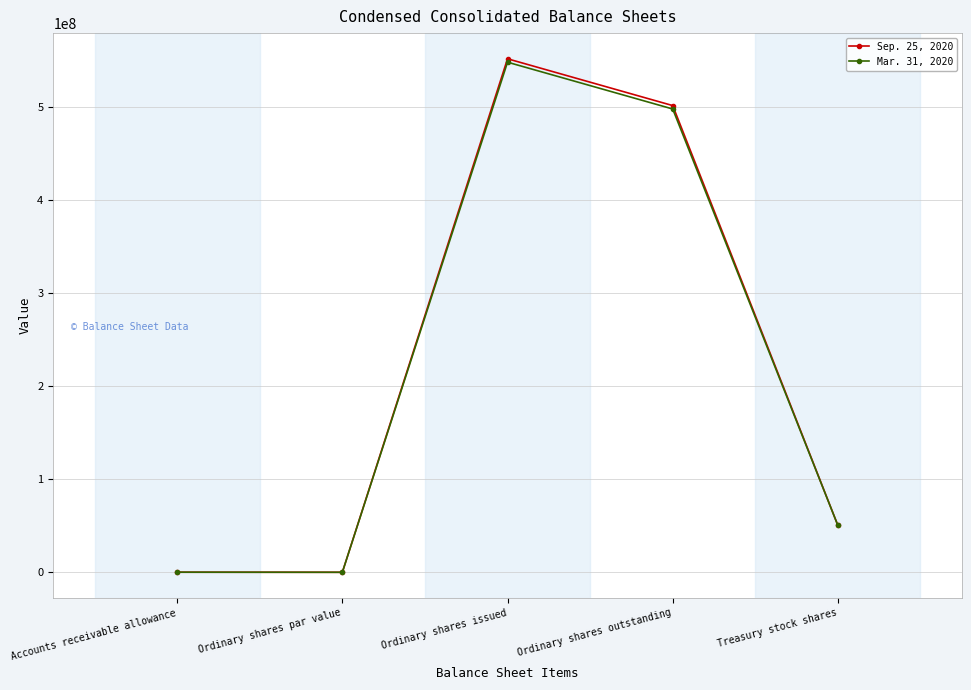

What is the spread (max minus min) of values at Ordinary shares outstanding?

3668621